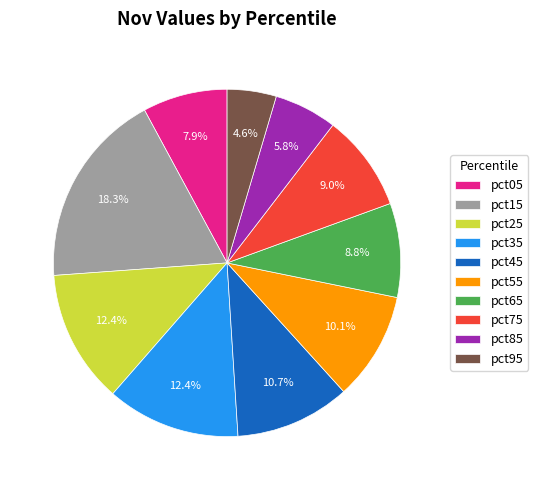

To the nearest percent, what percentage of the pie is pct15?

18%